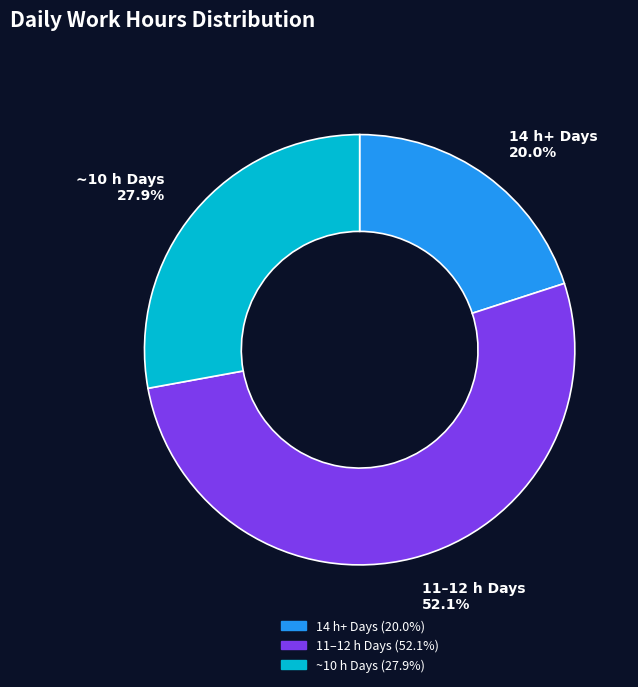

Is there a majority slice in this chart?

Yes